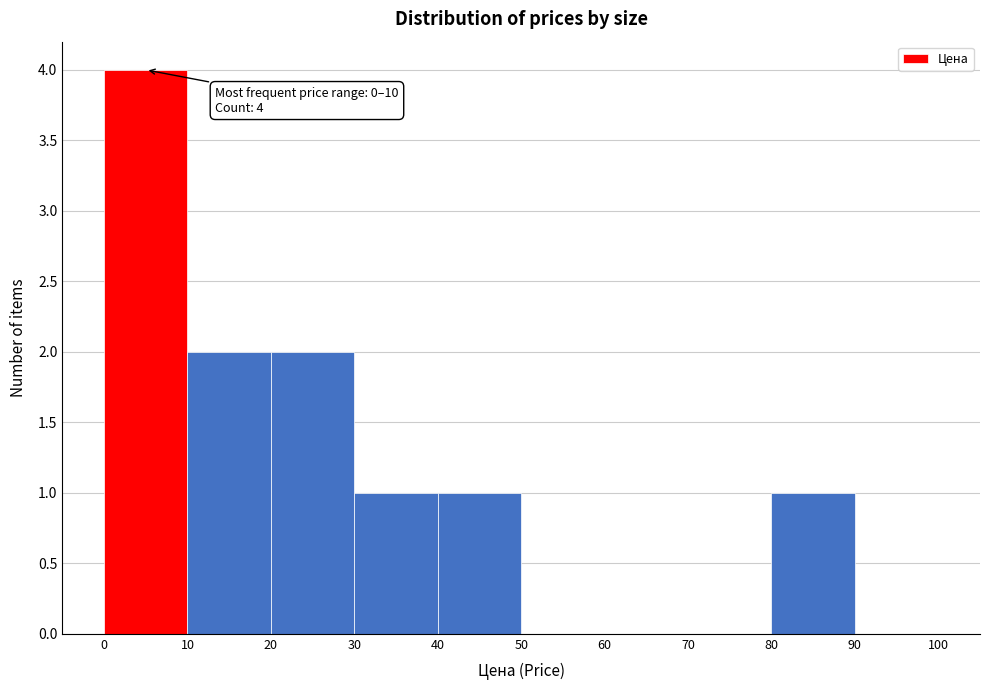

Which range on the x-axis has the tallest bar?

0 to 10